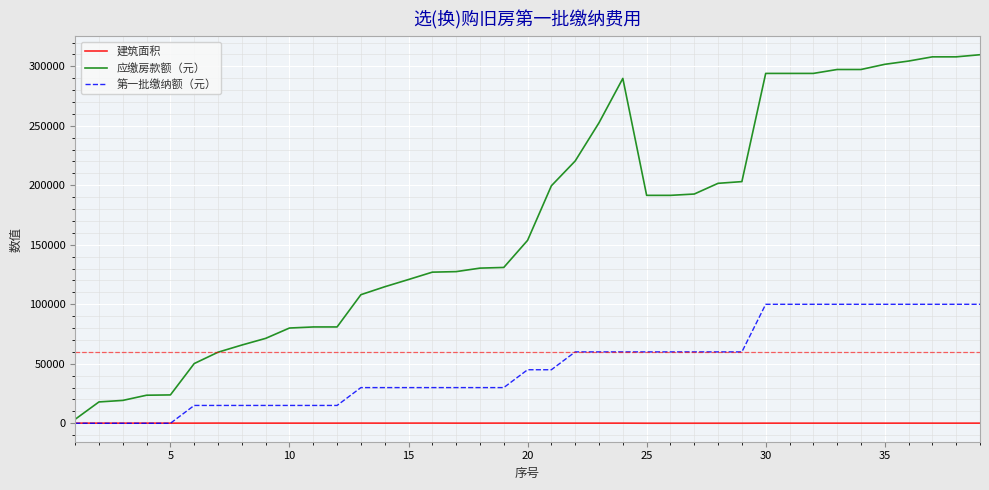

What is the difference between the second highest and second lowest values in the 第一批缴纳额（元） series?

100000.0